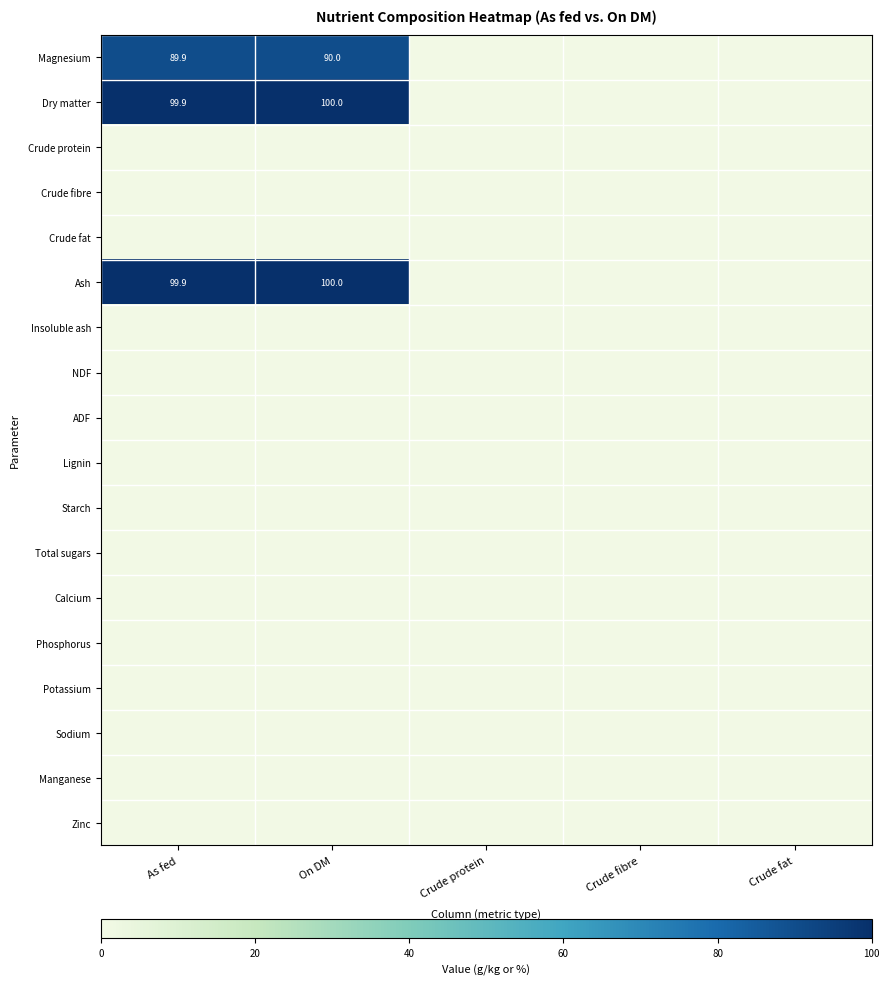

How many series are shown in this chart?

18